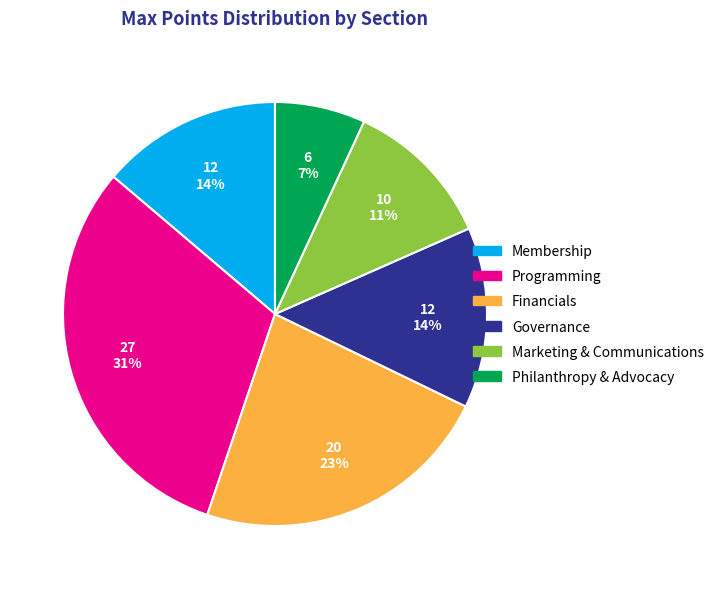

Count the number of slices in the pie.

6